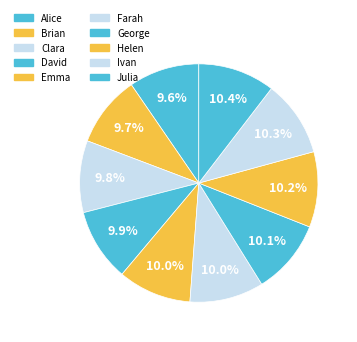

True or false: Julia accounts for 10% of the total.

True